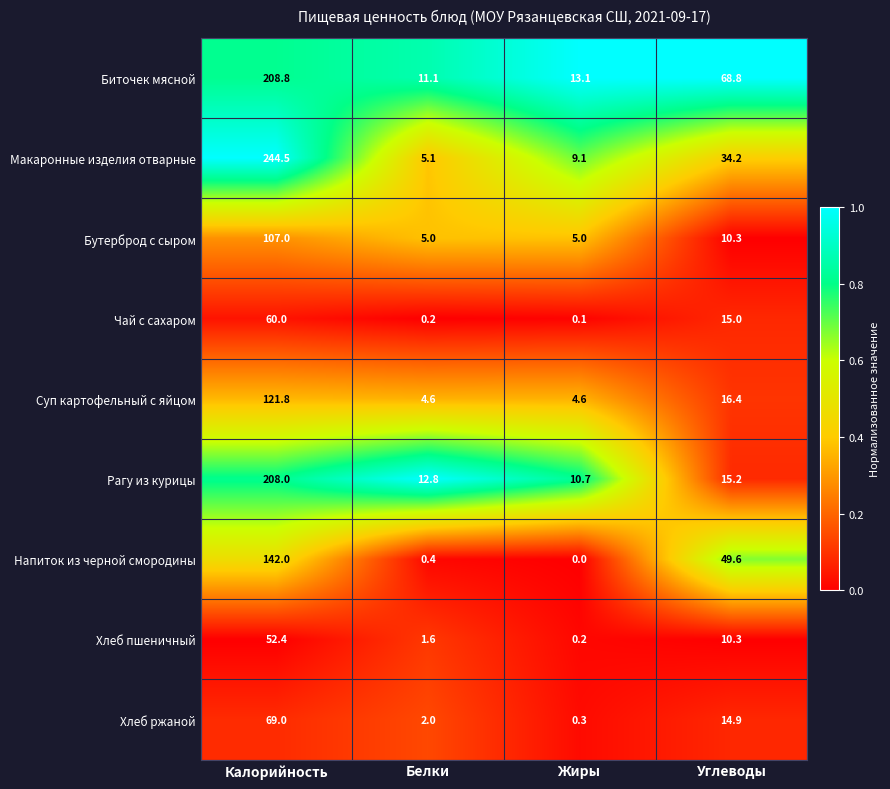

Where is Напиток из черной смородины nearest to the value 71?

Углеводы